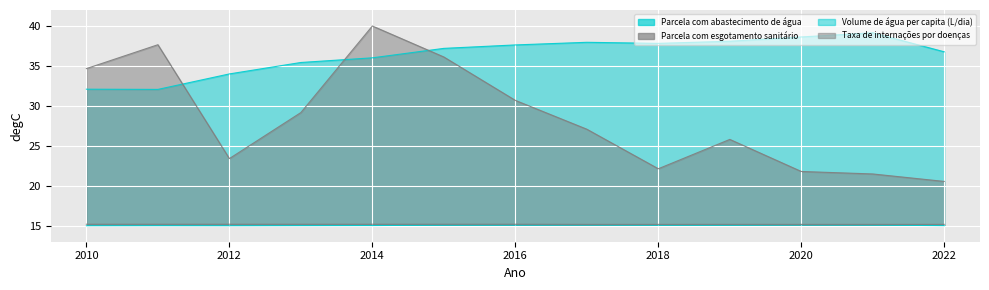

Which series has the largest range (max minus min)?

Taxa de internações por doenças